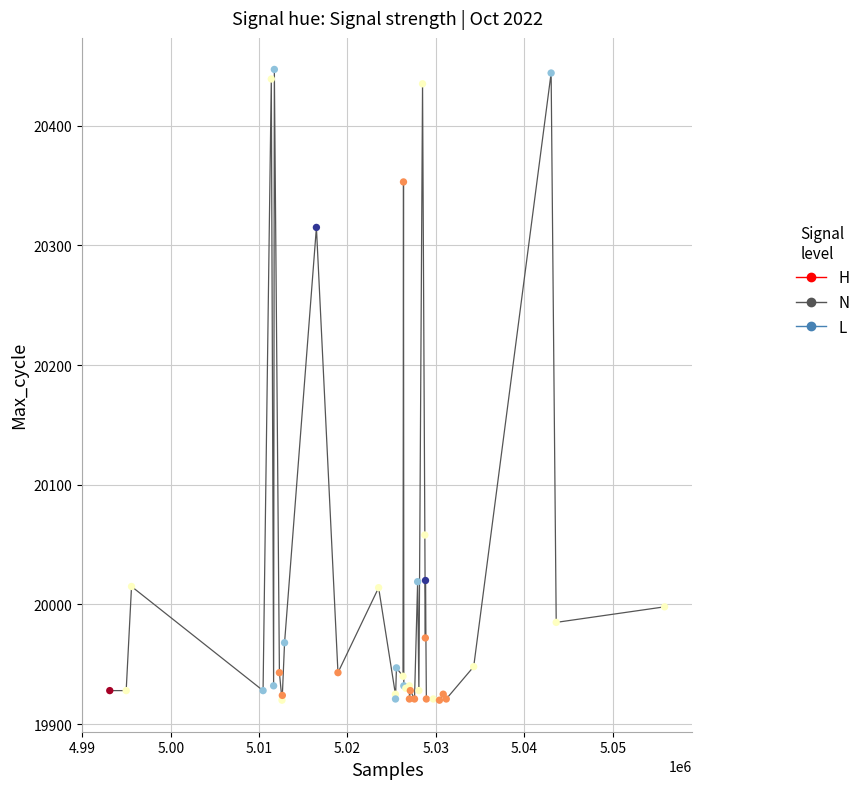

What Y value in the scatter plot is closest to 20183?

20058